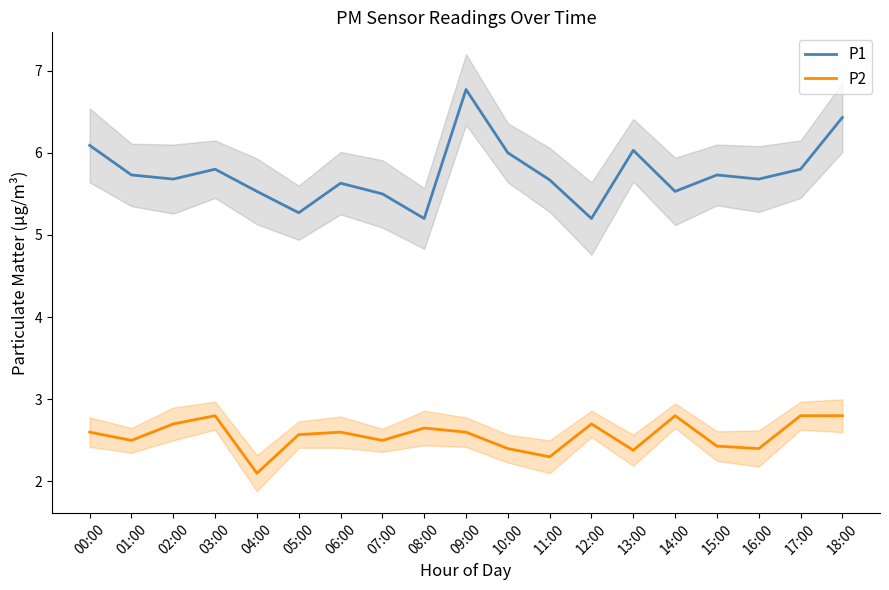

What is the value of the P2 point at the 4th from the left?

2.8